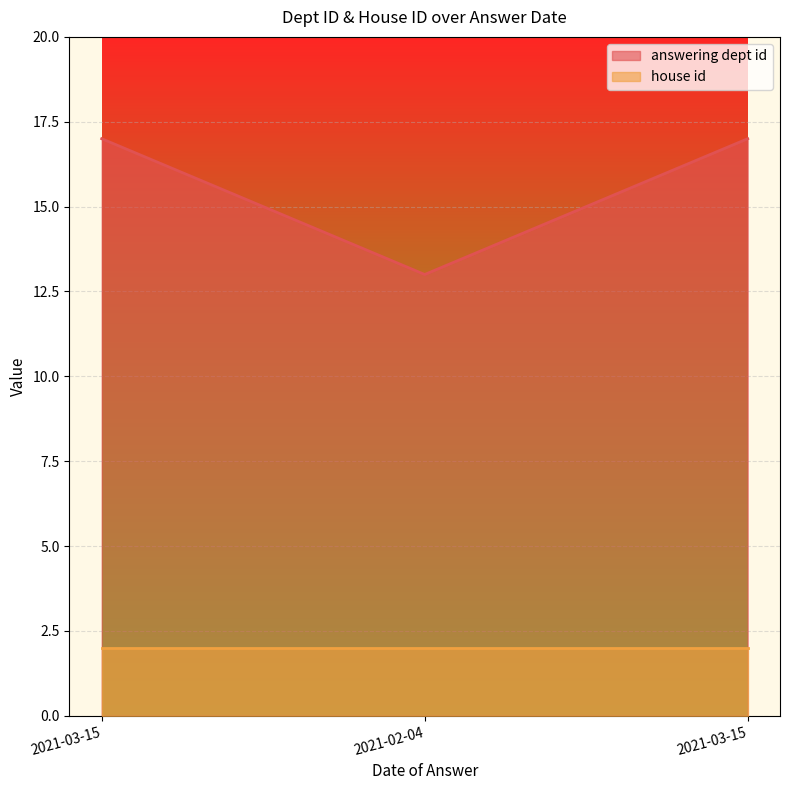

What is the label of the 2nd point from the right?

2021-02-04